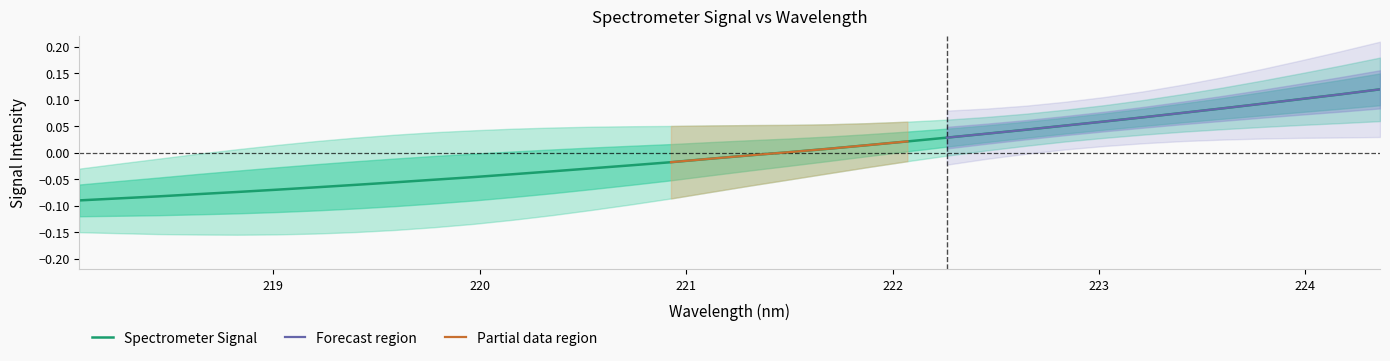

The value at 218.8244 is -0.0. True or false?

False